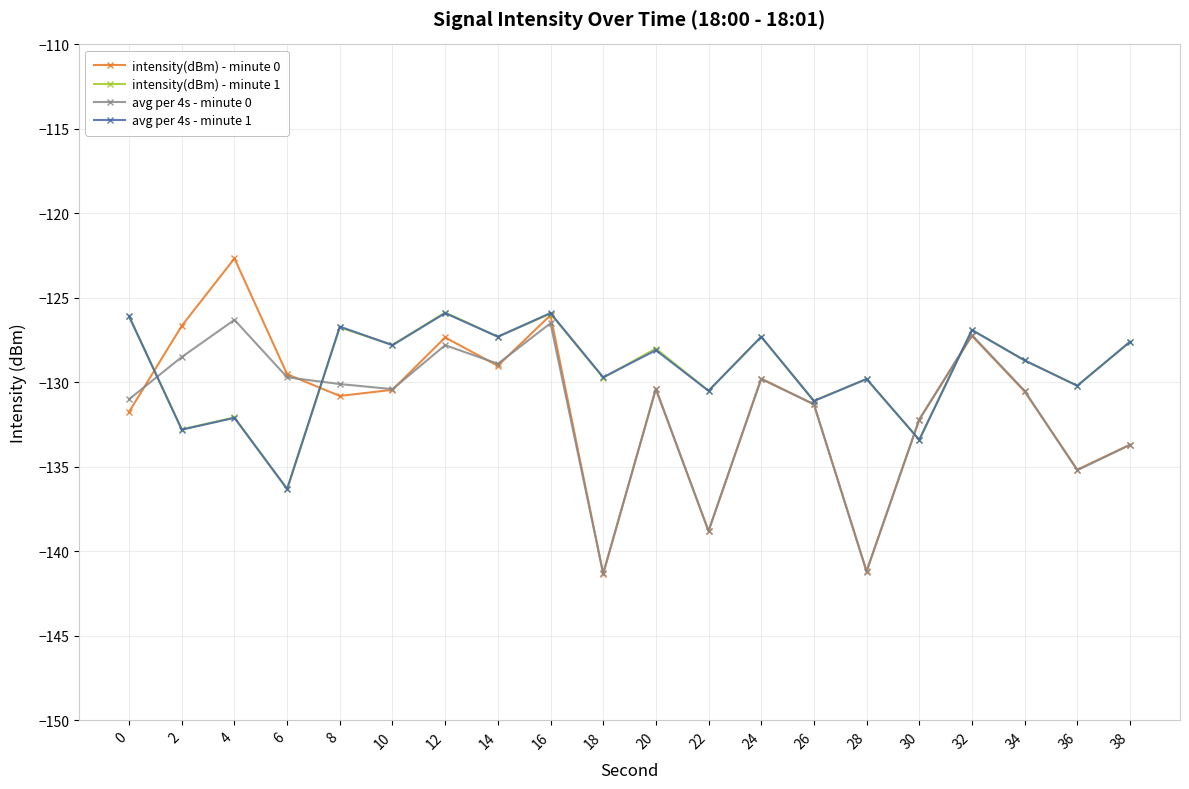

Is this an area chart (filled region under the line)?

No